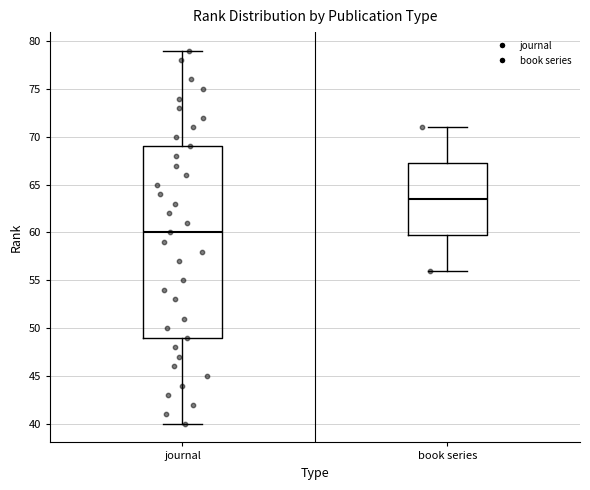

Which box's median line is the lowest?

journal